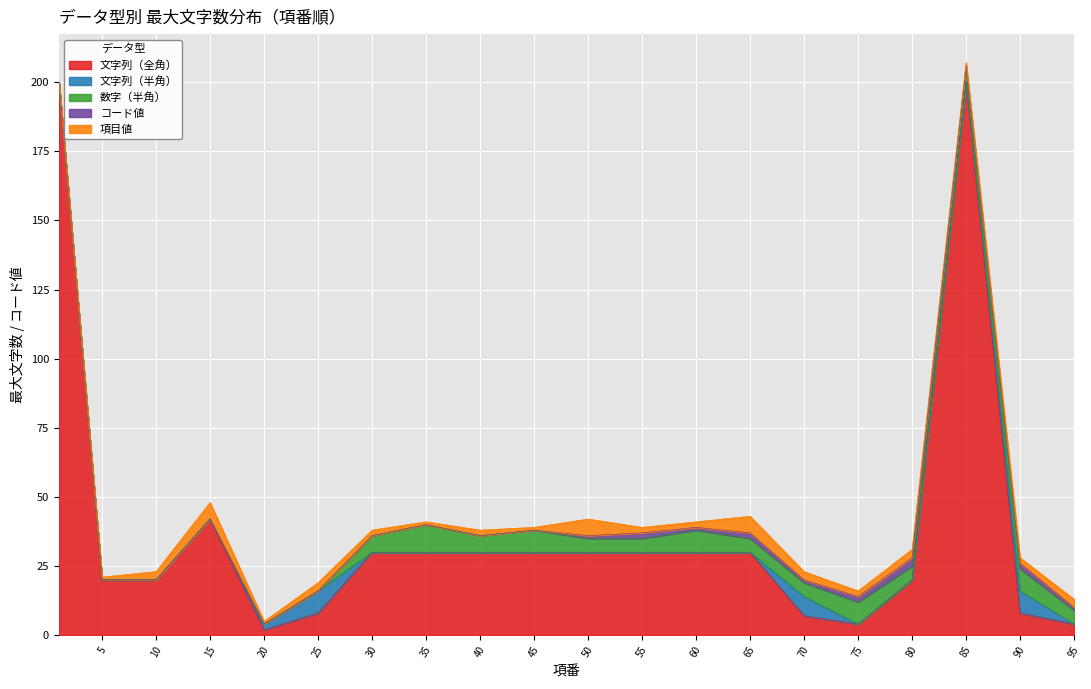

The 文字列（全角） series shows 10 at 70. True or false?

False